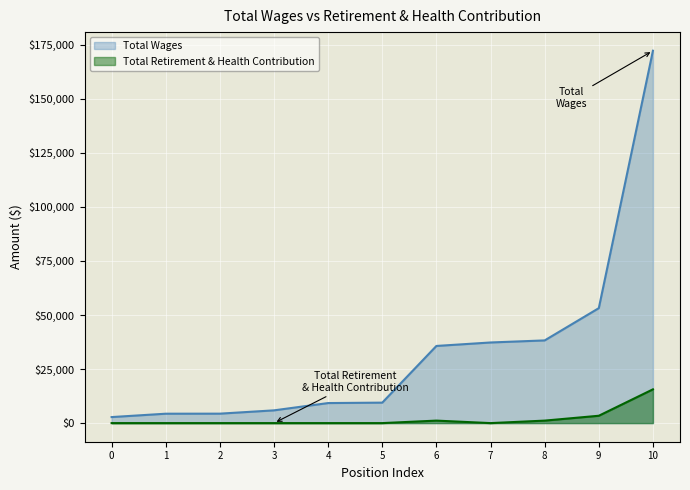

How many data points in Total Wages are above 9466?

5